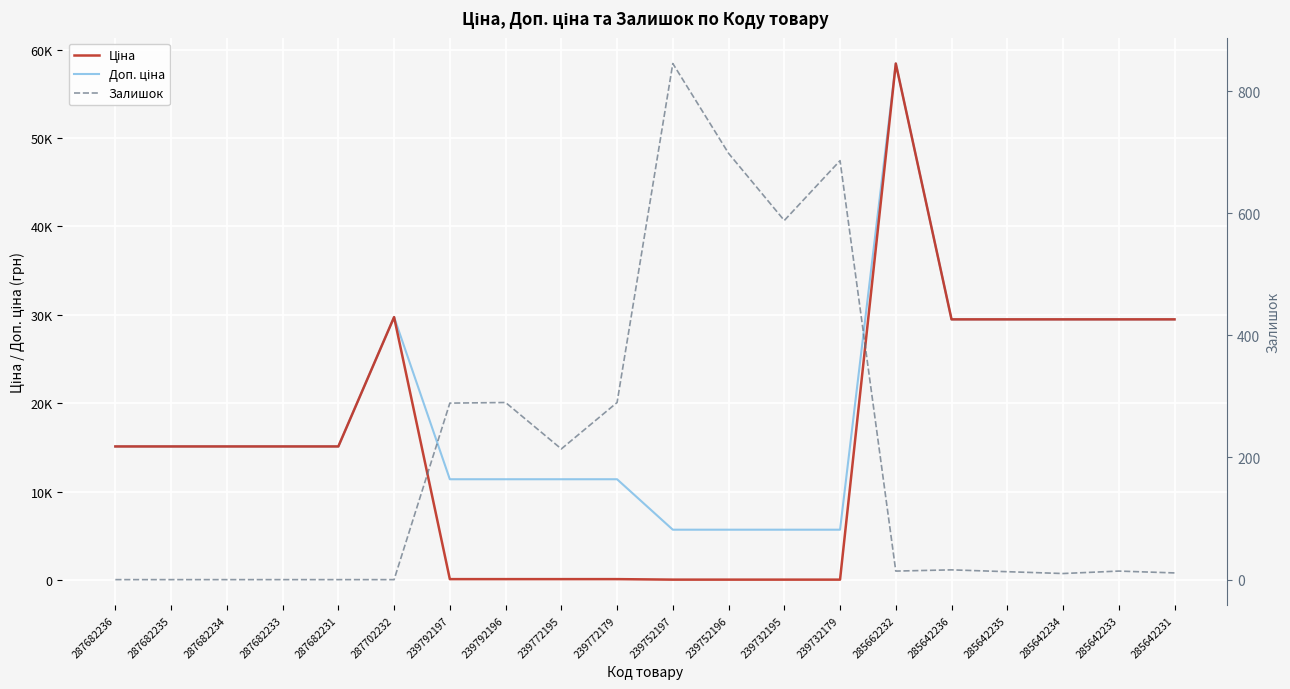

What is the average value of the Ціна series?

15595.8